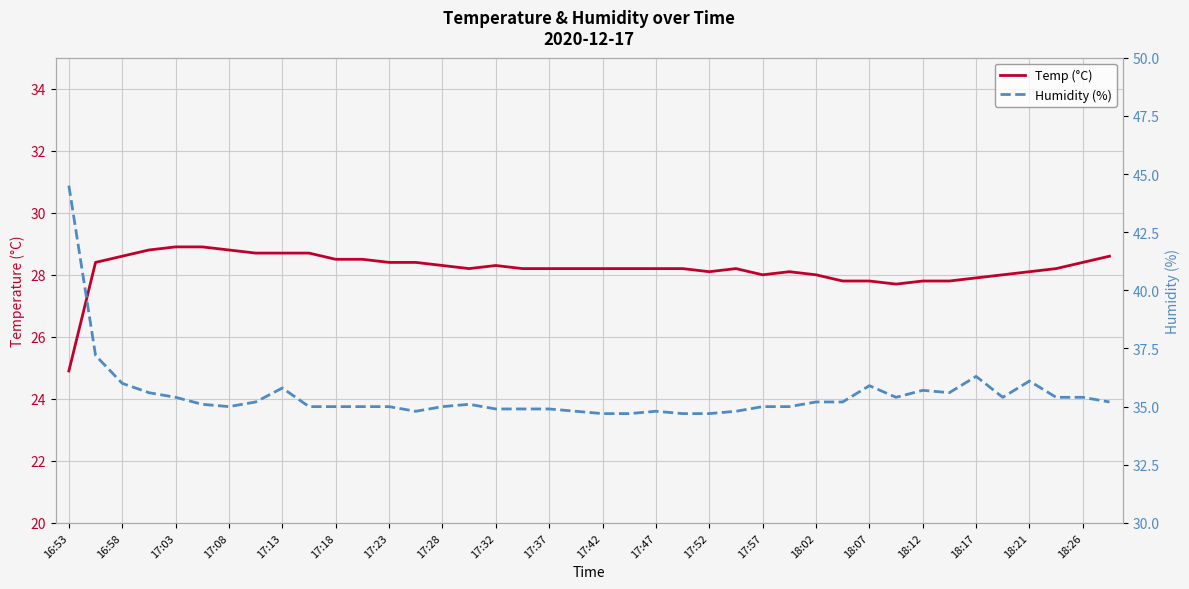

Reading left to right, list all the values displayed in this chart.

Temp (°C): 24.9	28.4	28.6	28.8	28.9	28.9	28.8	28.7	28.7	28.7	28.5	28.5	28.4	28.4	28.3	28.2	28.3	28.2	28.2	28.2	28.2	28.2	28.2	28.2	28.1	28.2	28.0	28.1	28.0	27.8	27.8	27.7	27.8	27.8	27.9	28.0	28.1	28.2	28.4	28.6
Humidity (%): 44.5	37.2	36.0	35.6	35.4	35.1	35.0	35.2	35.8	35.0	35.0	35.0	35.0	34.8	35.0	35.1	34.9	34.9	34.9	34.8	34.7	34.7	34.8	34.7	34.7	34.8	35.0	35.0	35.2	35.2	35.9	35.4	35.7	35.6	36.3	35.4	36.1	35.4	35.4	35.2